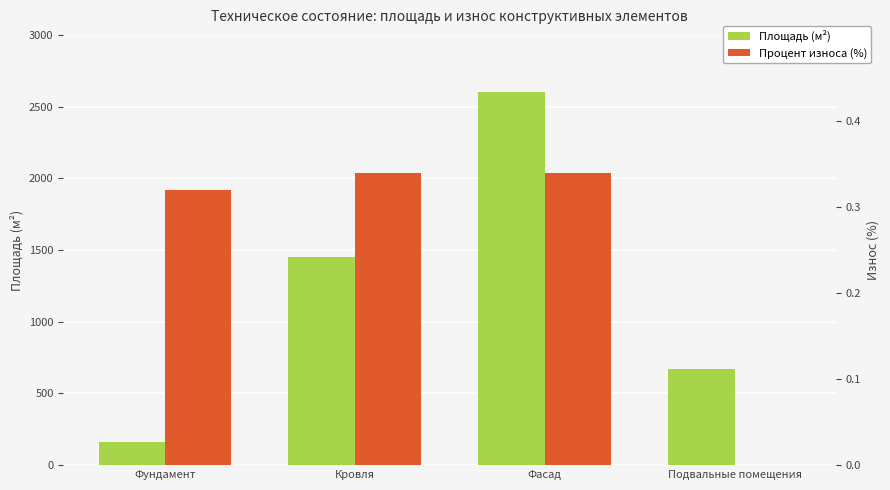

What is the average value of the Процент износа (%) series?

0.2